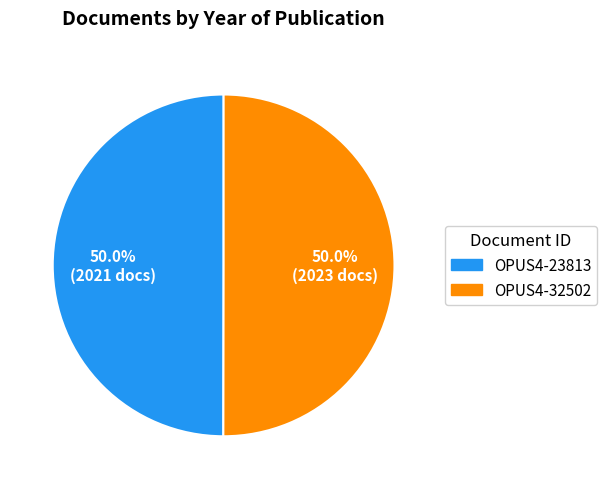

True or false: OPUS4-23813 accounts for 50% of the total.

True